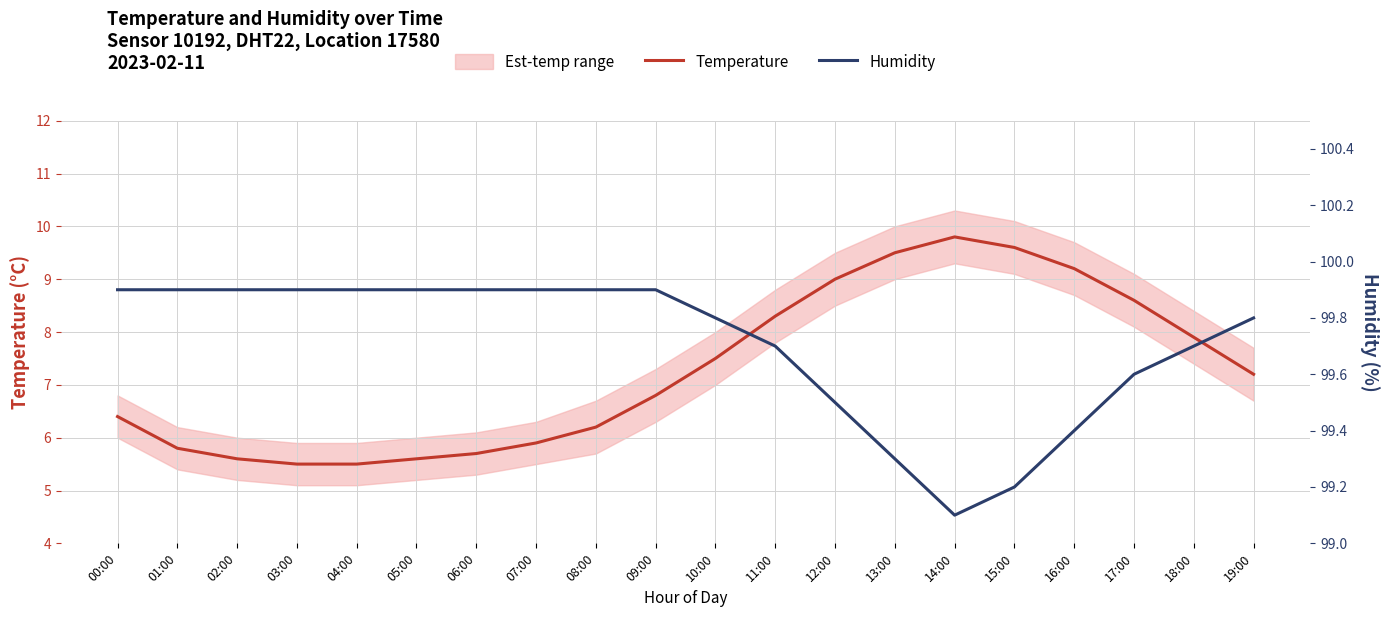

How many interior local valleys does the Humidity series have?

1